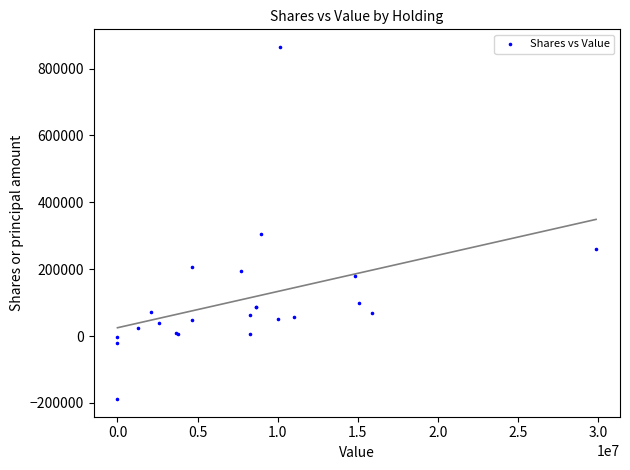

What Y value in the scatter plot is closest to 338049?

305500